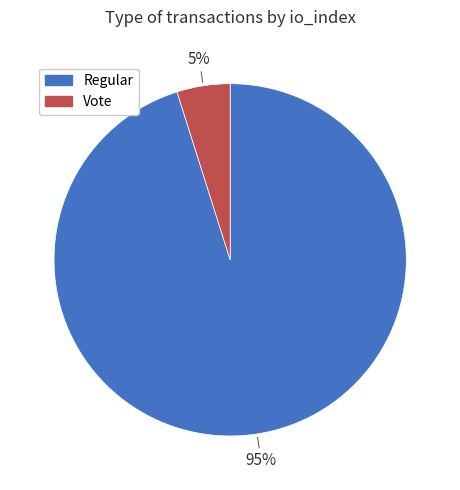

To the nearest percent, what is the difference between the largest and smallest slice percentages?

90%